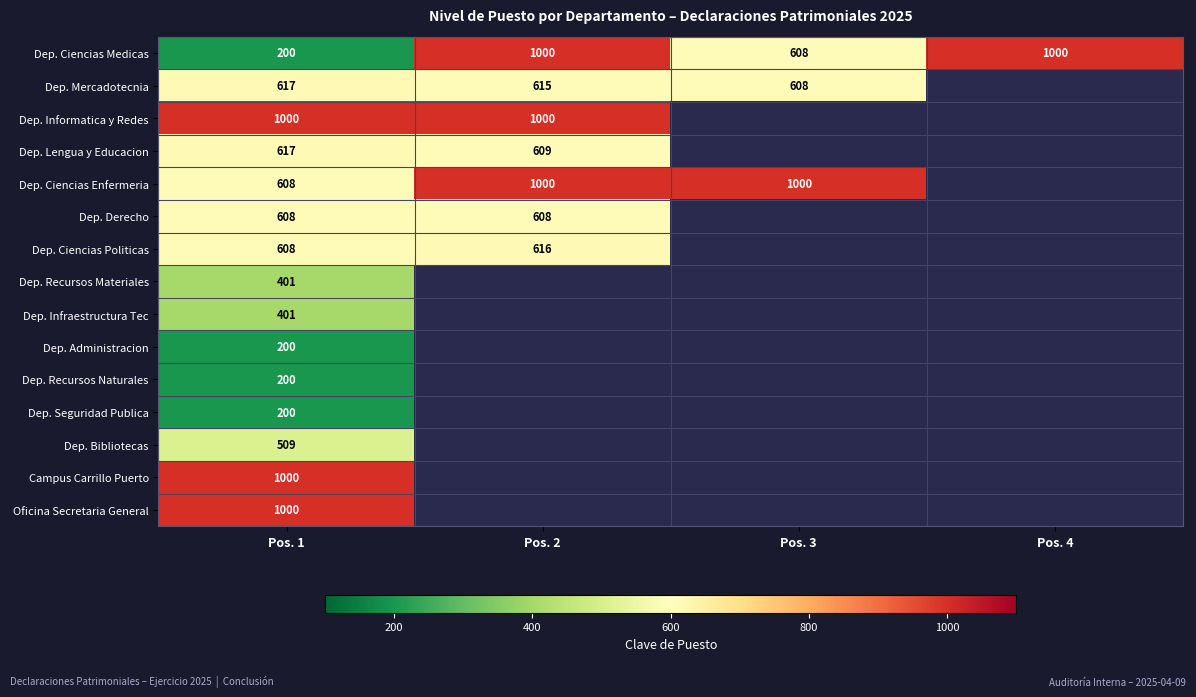

Is it true that Dep. Recursos Naturales equals 200 at Pos. 1?

True